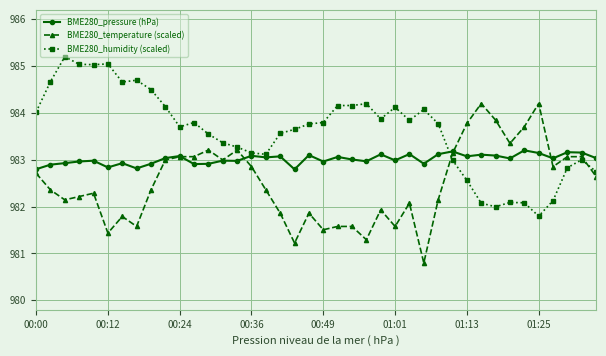

Which series has the largest total across all categories?

BME280_humidity (scaled)